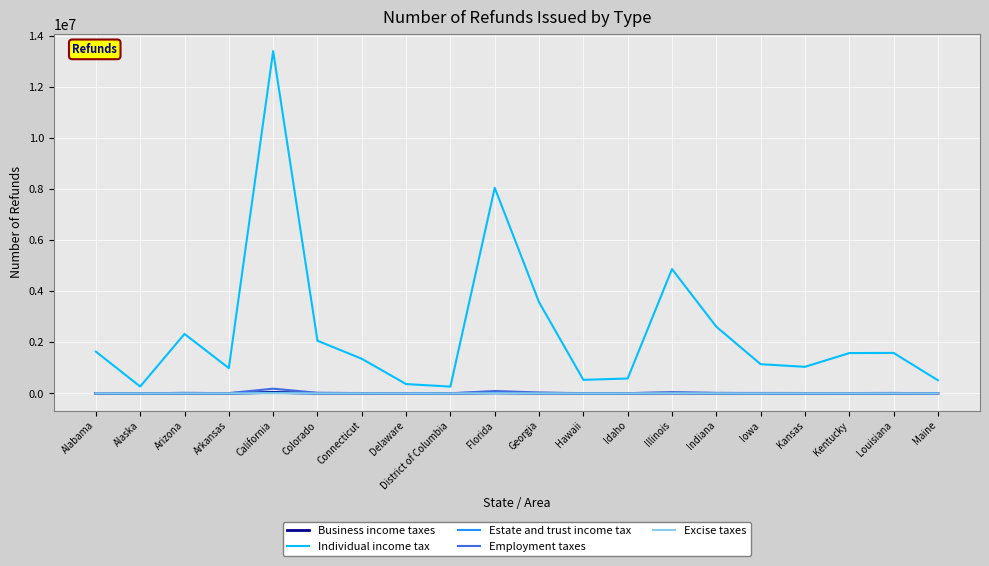

What is the sum of all Individual income tax values?

48818915